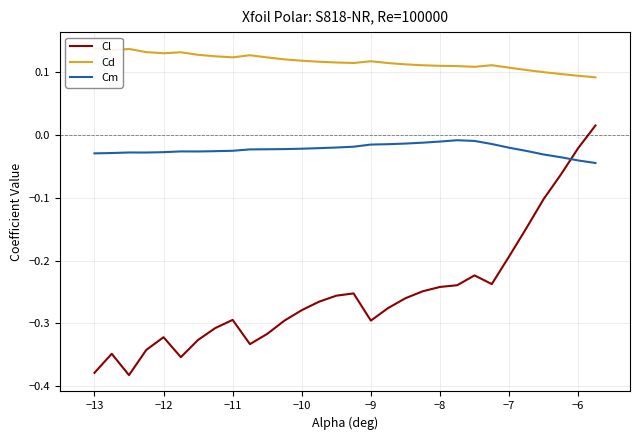

At how many categories does at least one series exceed 0?

30